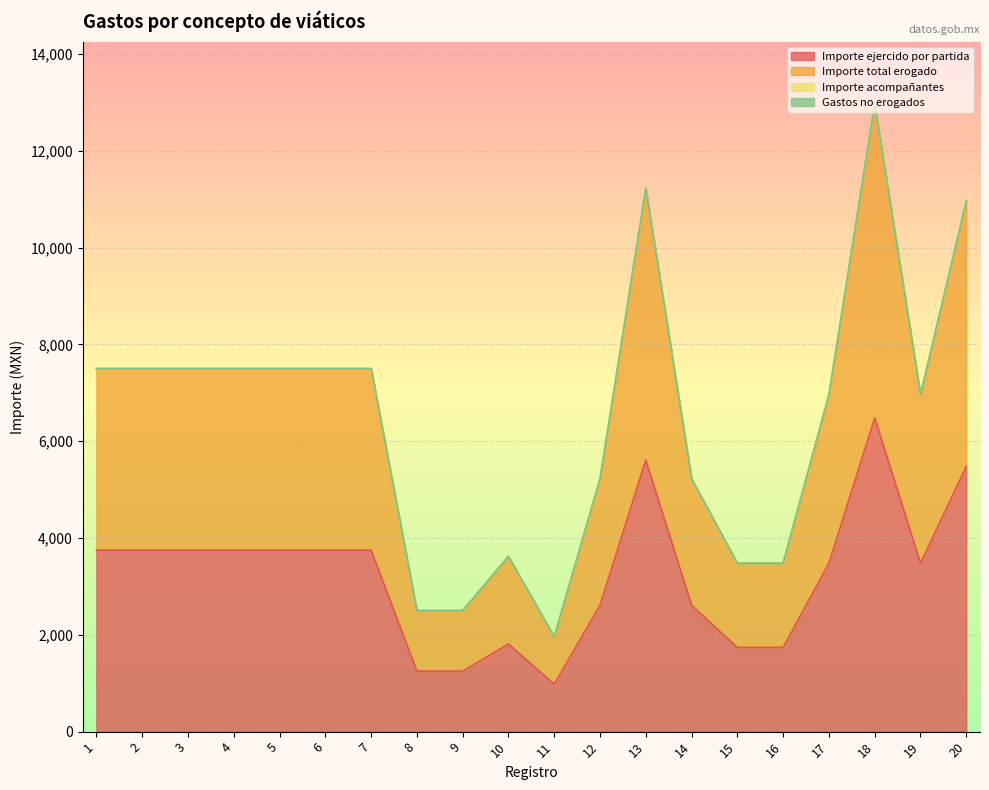

Reading left to right, list all the values displayed in this chart.

Importe ejercido por partida: 3750	3750	3750	3750	3750	3750	3750	1250	1250	1810	980	2610	5610	2610	1740	1740	3480	6480	3480	5480
Importe total erogado: 7500	7500	7500	7500	7500	7500	7500	2500	2500	3620	1960	5220	11220	5220	3480	3480	6960	12960	6960	10960